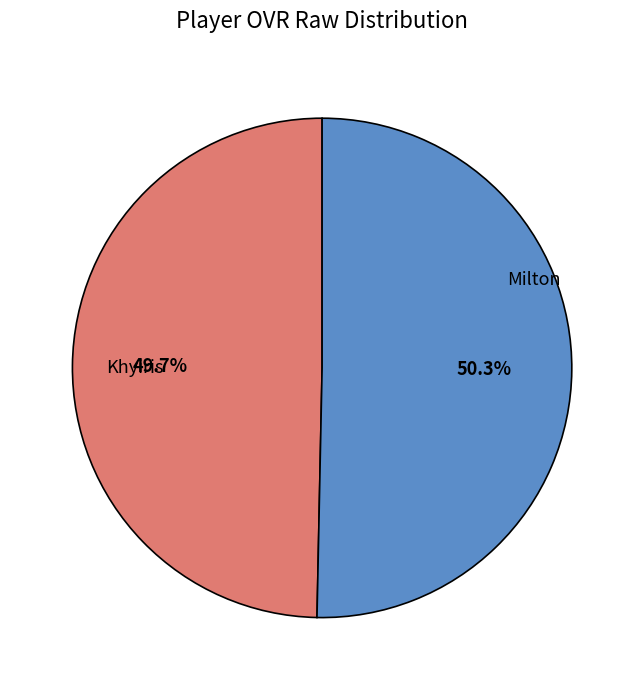

Does any single category account for the majority?

Yes